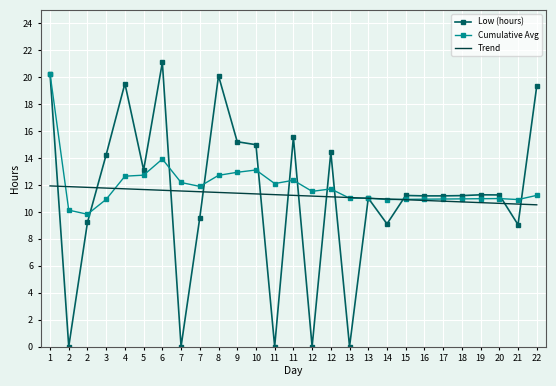

What are all the series names shown in the legend?

Low (hours), Cumulative Avg, Trend